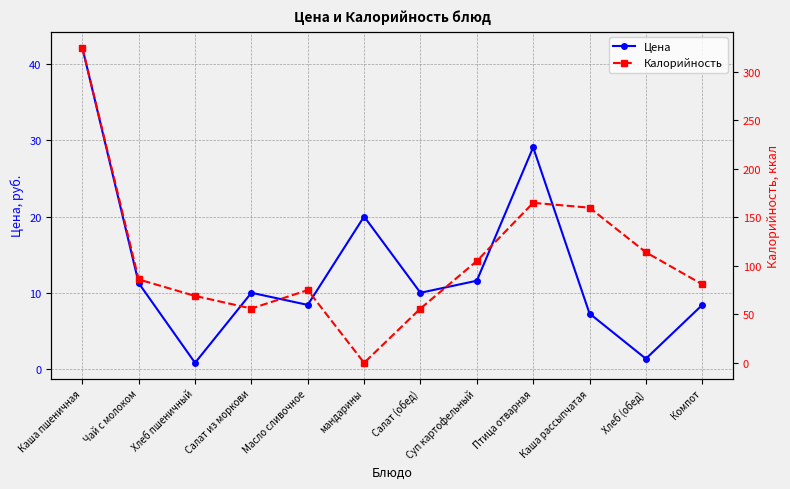

Which series ends up on top after the final intersection of Цена and Калорийность?

Калорийность